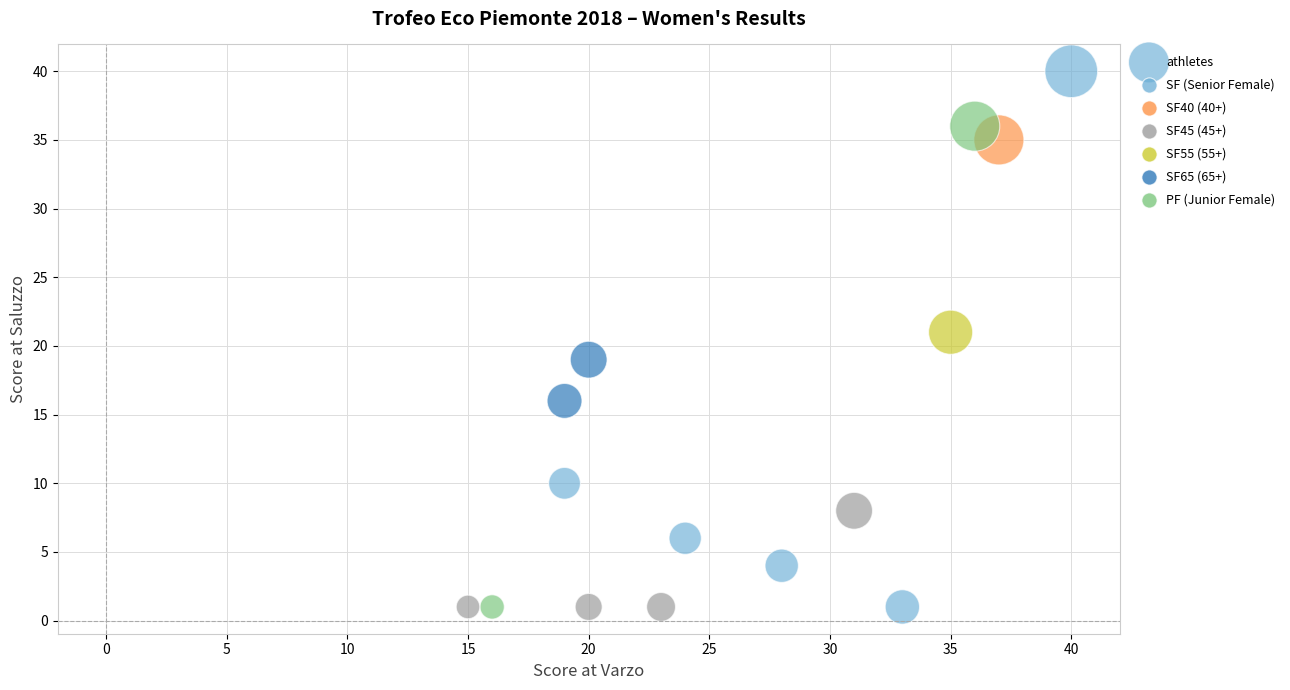

What is the range of Y values (max minus min)?

39